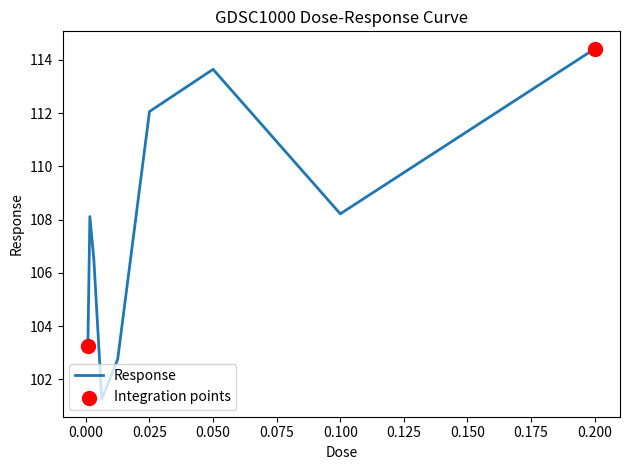

What is the minimum value shown in the chart?

101.3